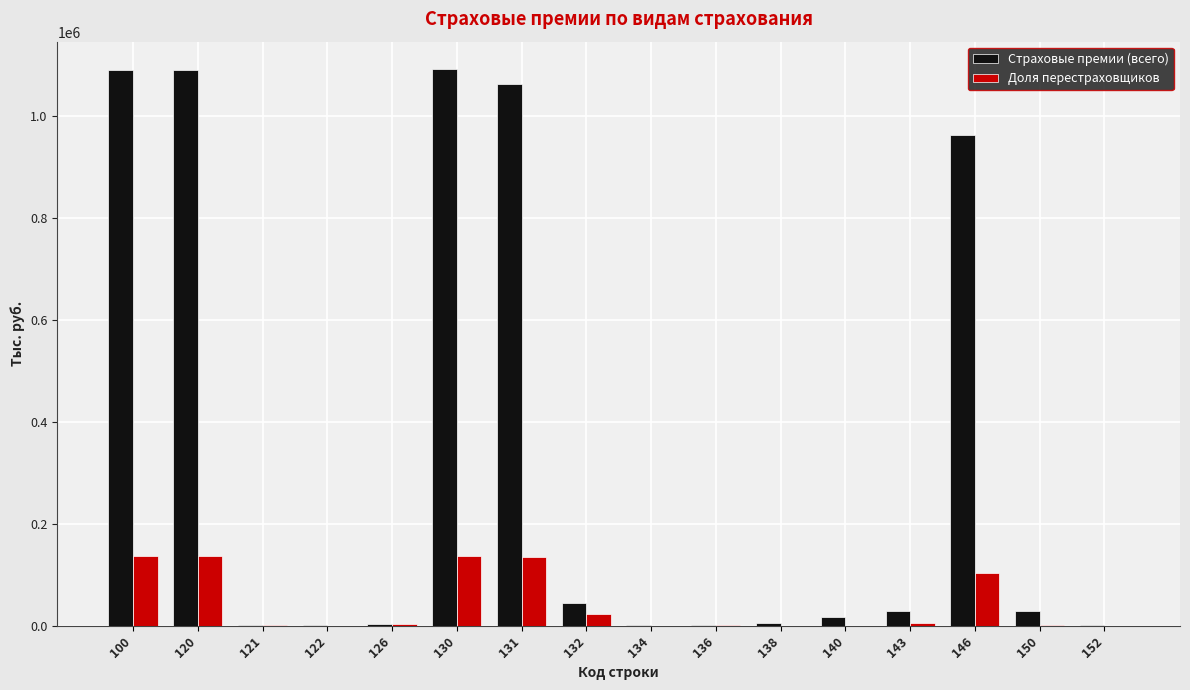

Where is Доля перестраховщиков nearest to the value 68685?

146